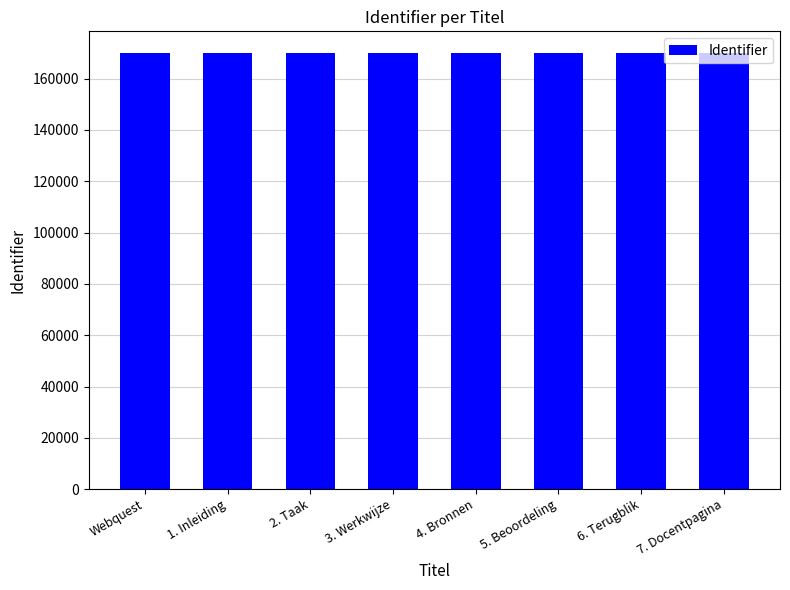

What is the minimum value shown in the chart?

169898